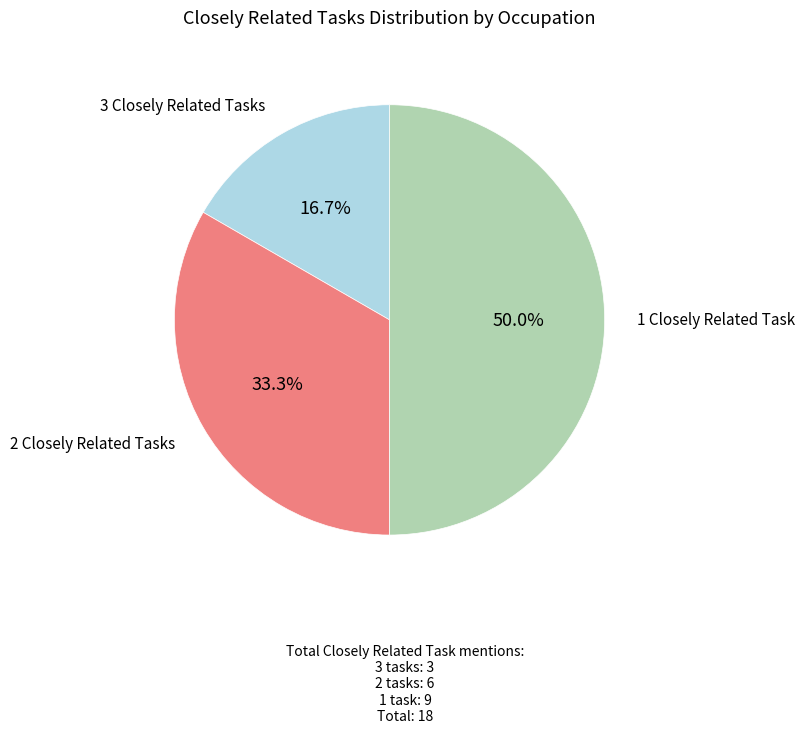

What is the largest slice in the pie chart?

1 Closely Related Task